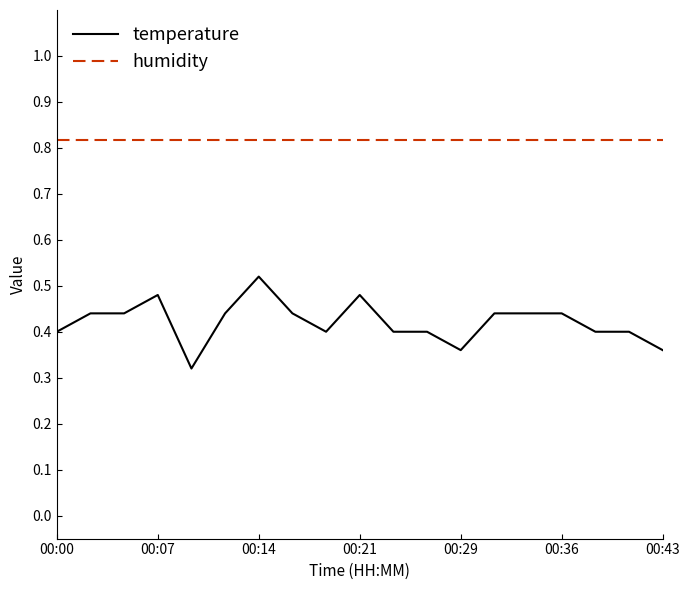

Rank the series by their average value, from highest to lowest.

humidity, temperature